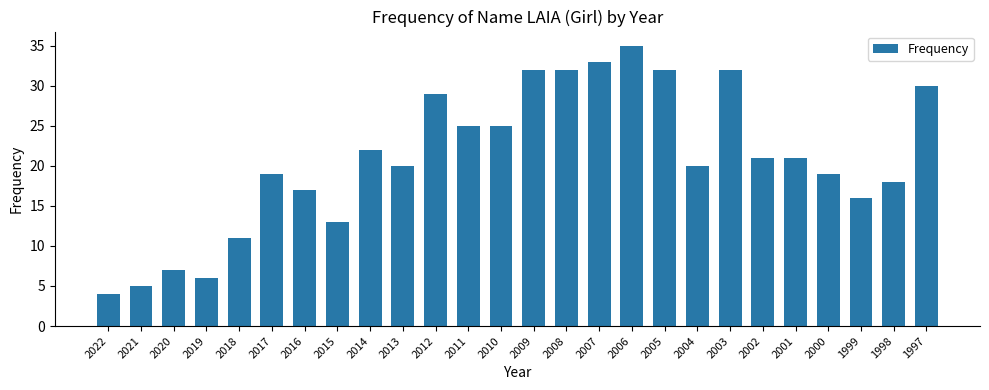

Reading right to left, list all the values displayed in this chart.

30	18	16	19	21	21	32	20	32	35	33	32	32	25	25	29	20	22	13	17	19	11	6	7	5	4